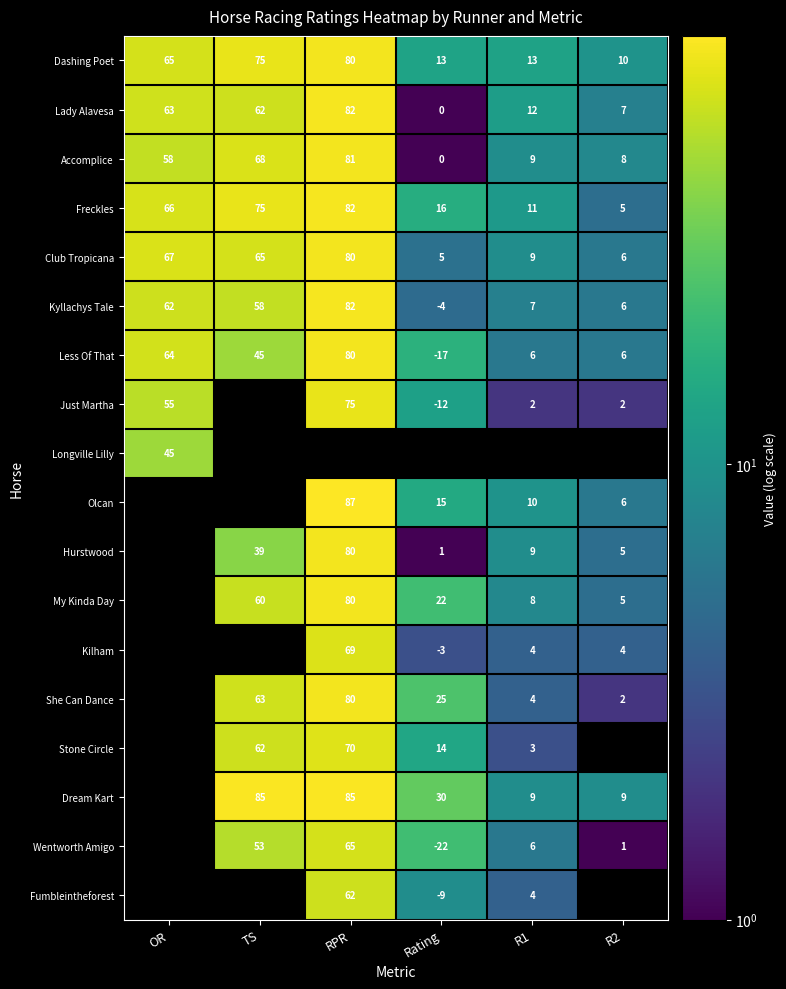

What is the difference between the maximum and minimum values in the Freckles series?

77